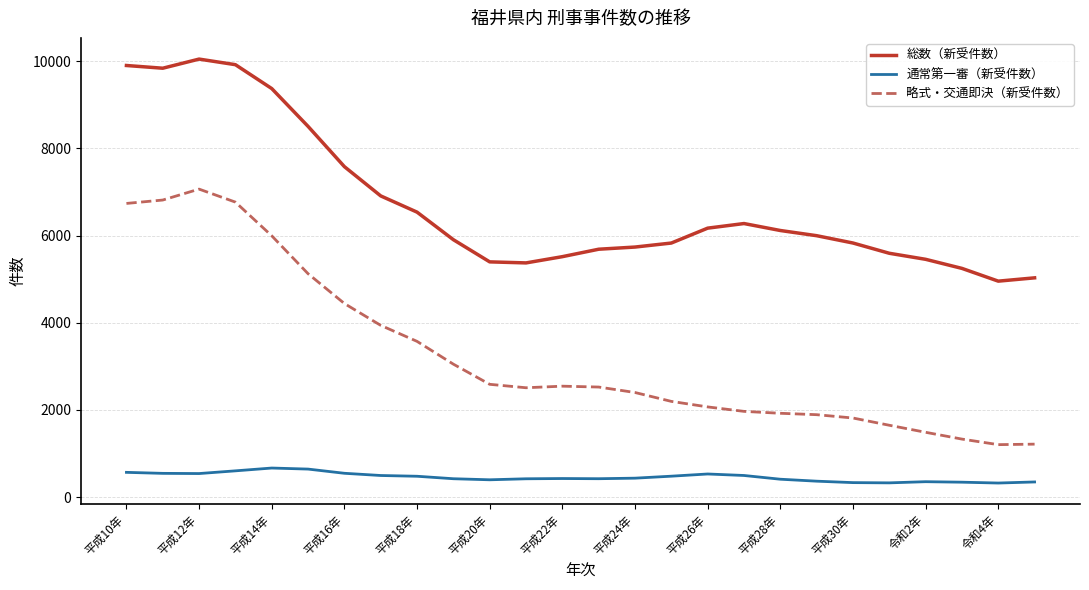

True or false: 通常第一審（新受件数） and 総数（新受件数） intersect in this chart.

False